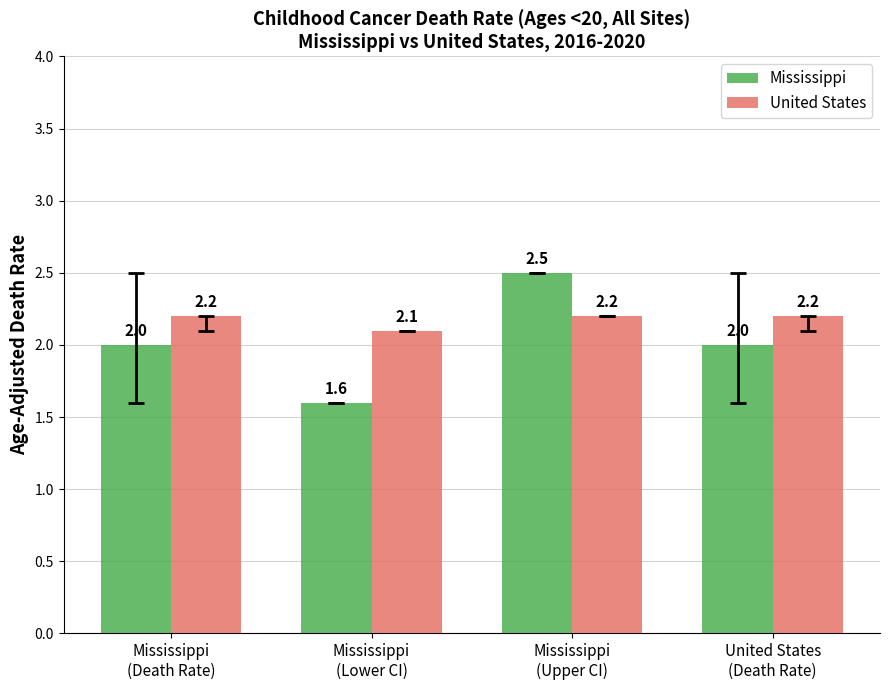

Which label corresponds to the smallest value in the chart?

Mississippi
(Lower CI)